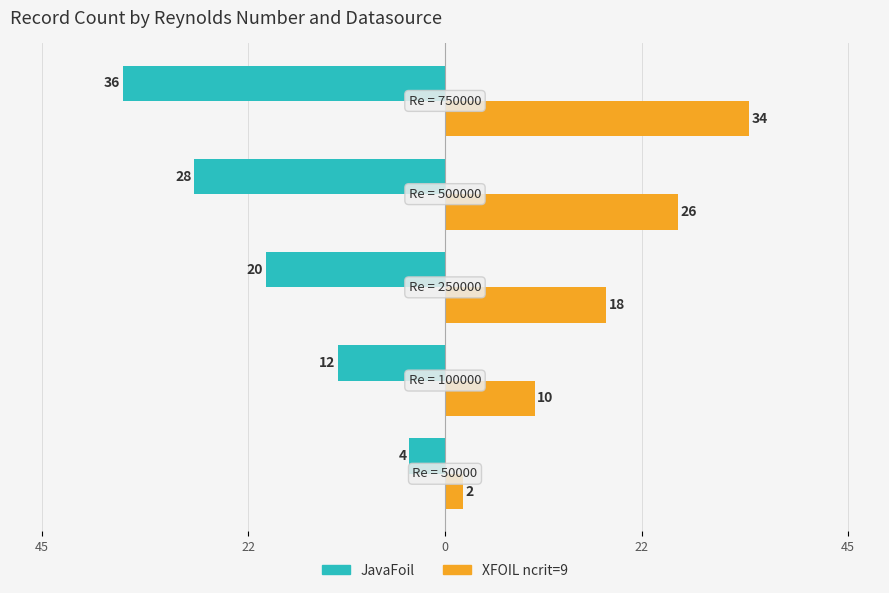

What is the difference between the second highest and second lowest values in the JavaFoil series?

16